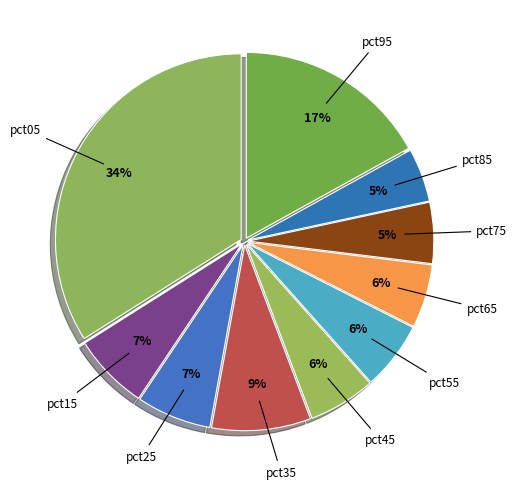

How many slices are in this pie chart?

10